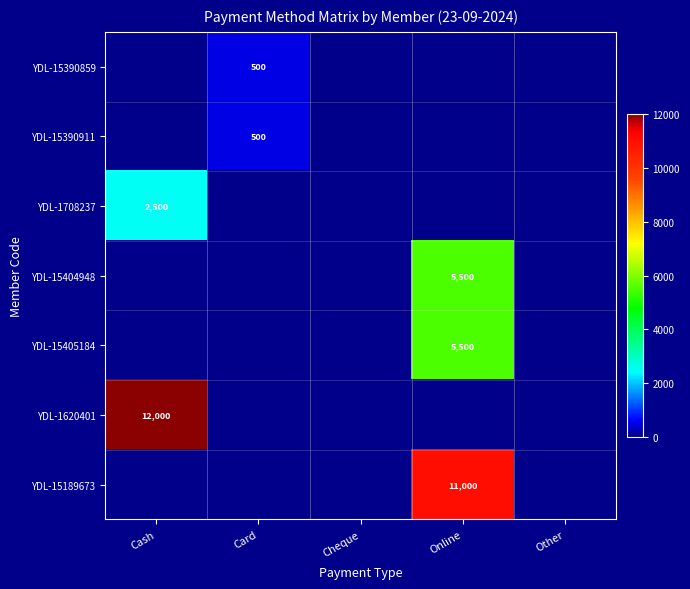

Which label corresponds to the smallest value in the chart?

Cash